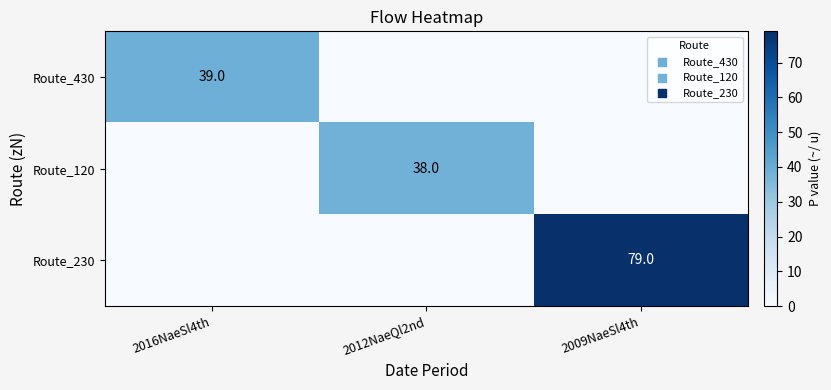

What is the total value across all series at 2012NaeQl2nd?

38